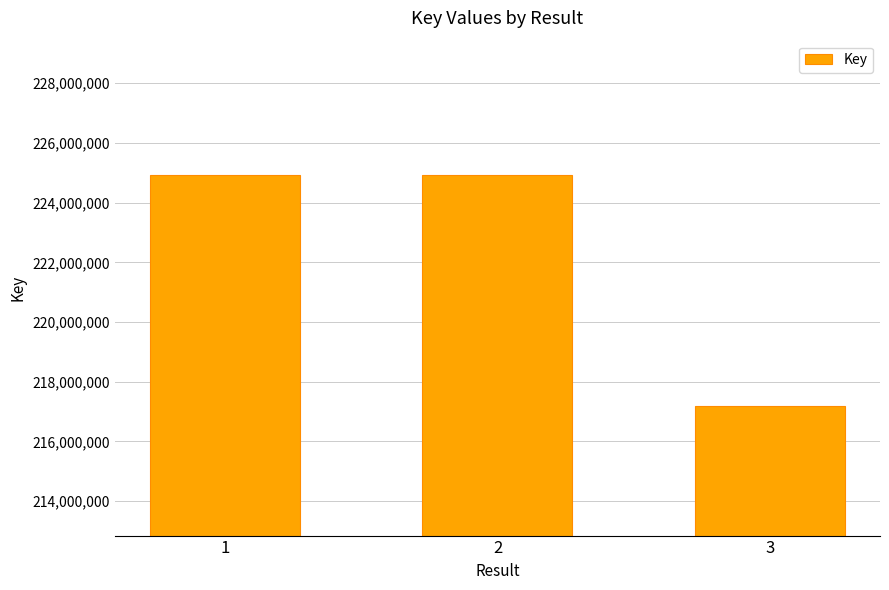

Is it true that the value at 3 is 149290568?

False